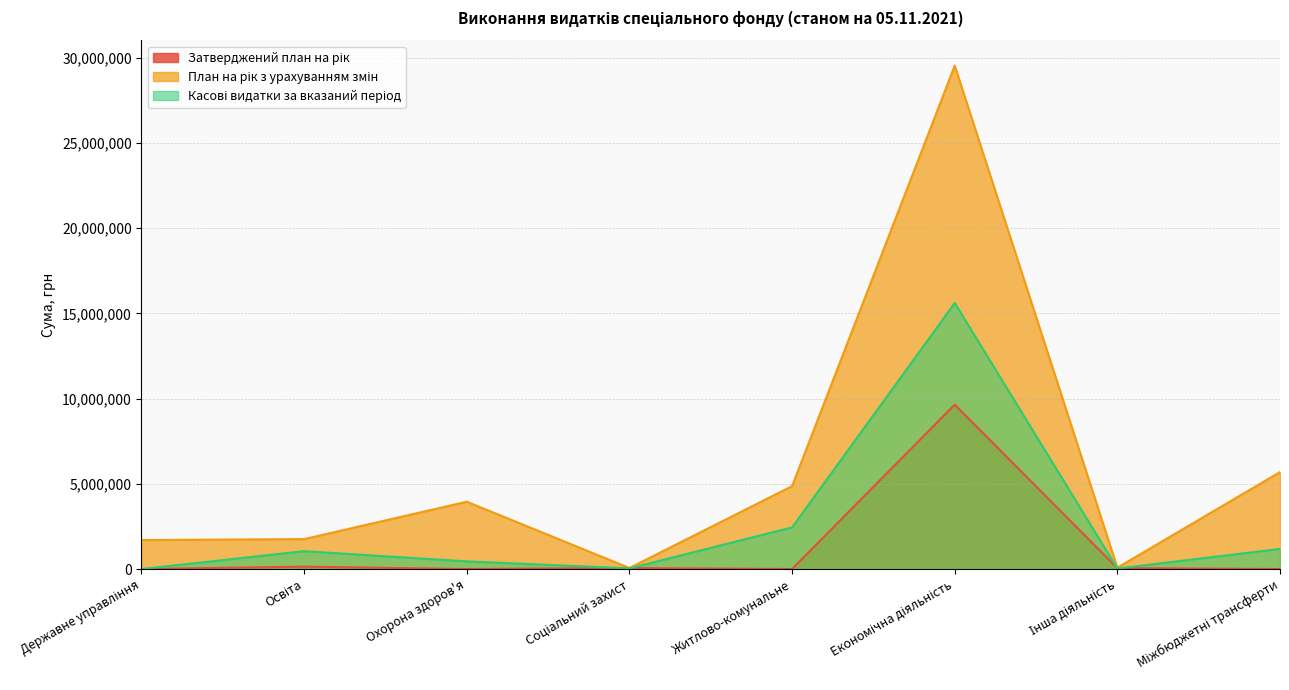

What is the label of the 7th point from the left?

Інша діяльність